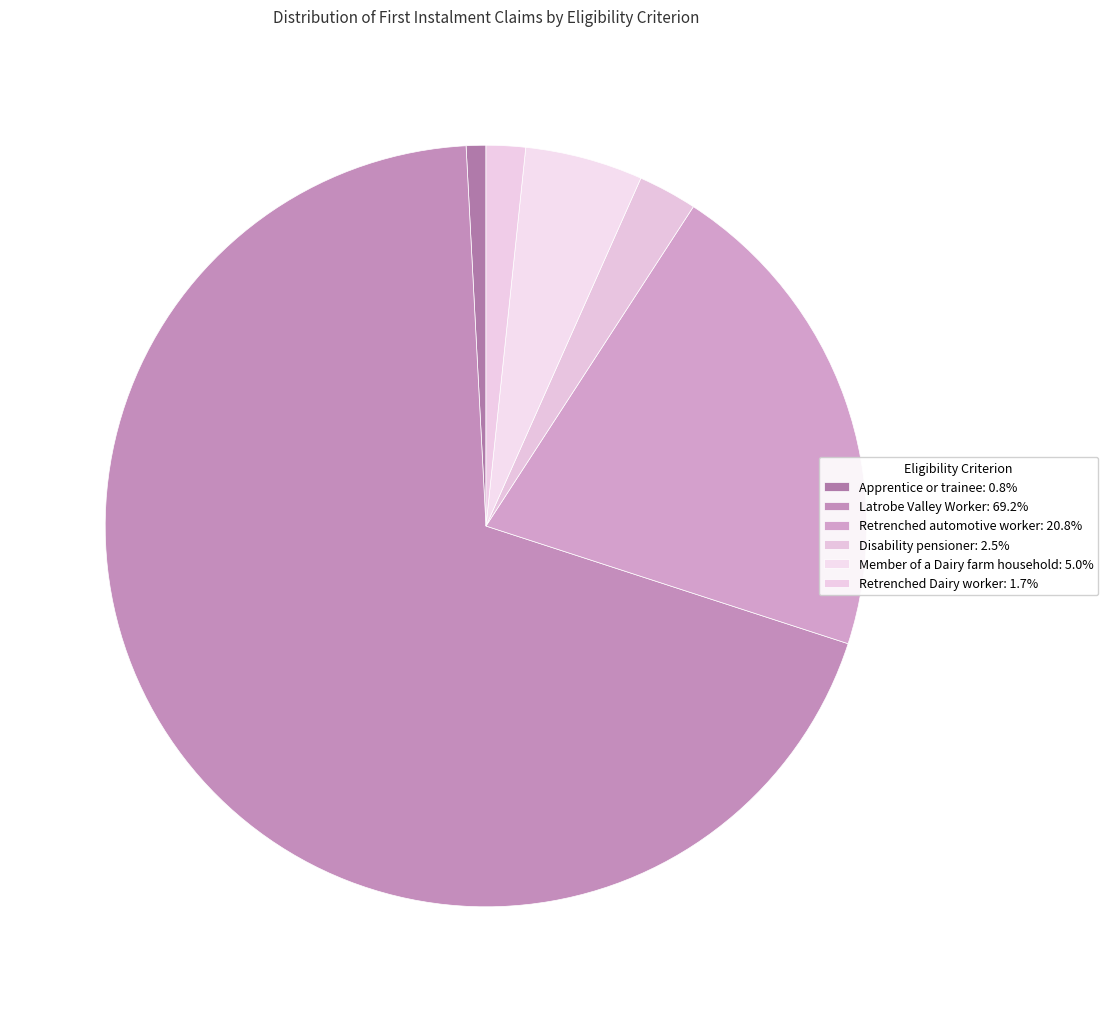

Count the number of slices in the pie.

6